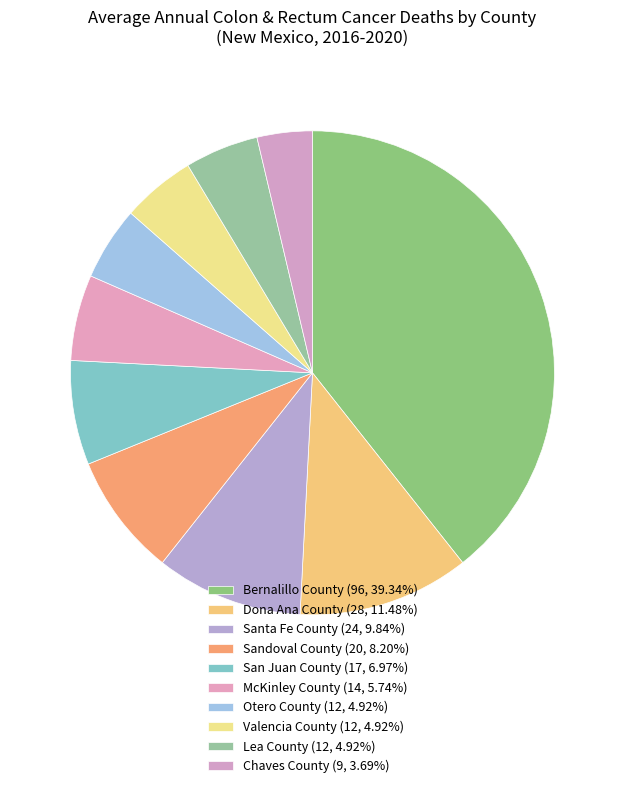

How many slices are in this pie chart?

10